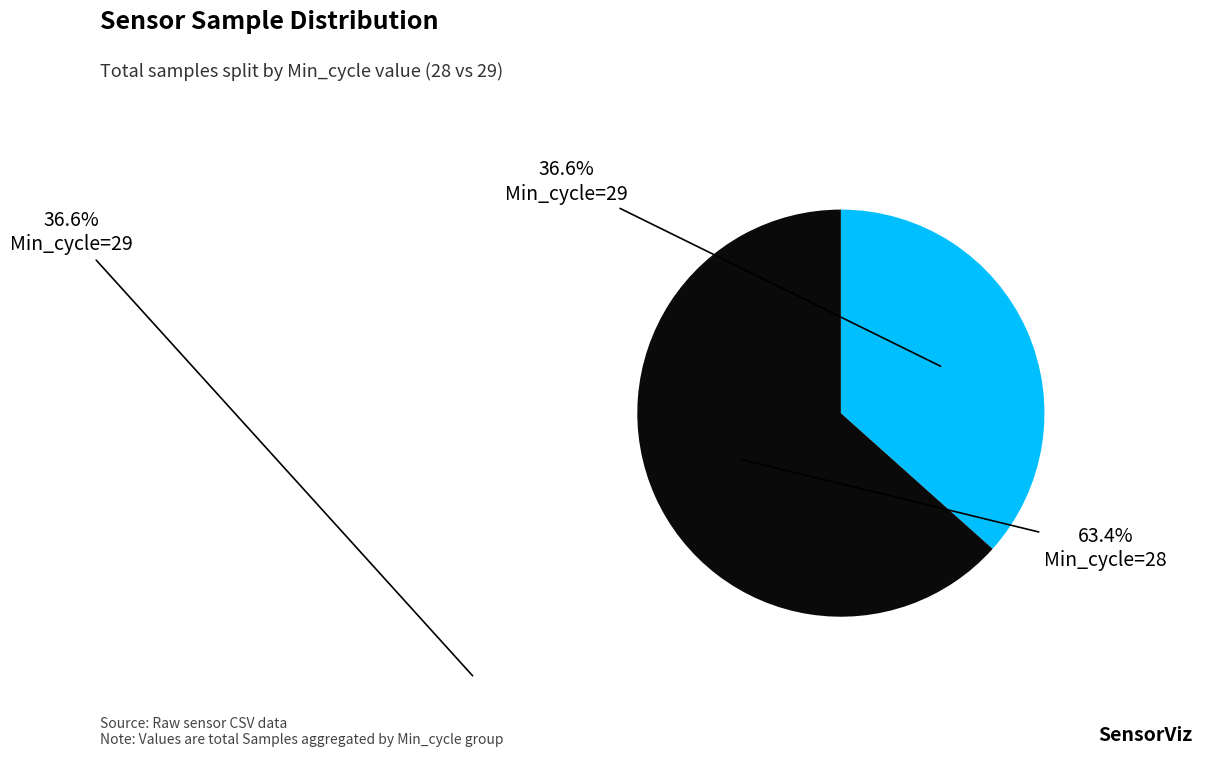

Does any single category account for the majority?

Yes